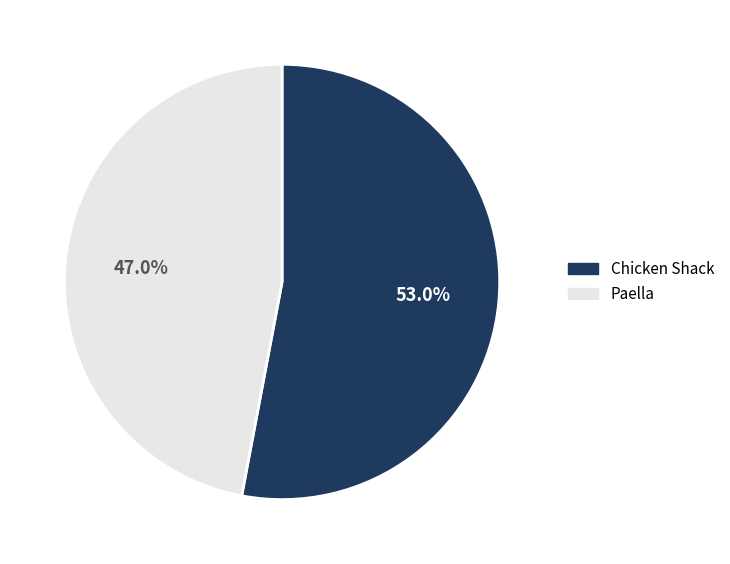

Rank the categories by value from highest to lowest.

Chicken Shack, Paella